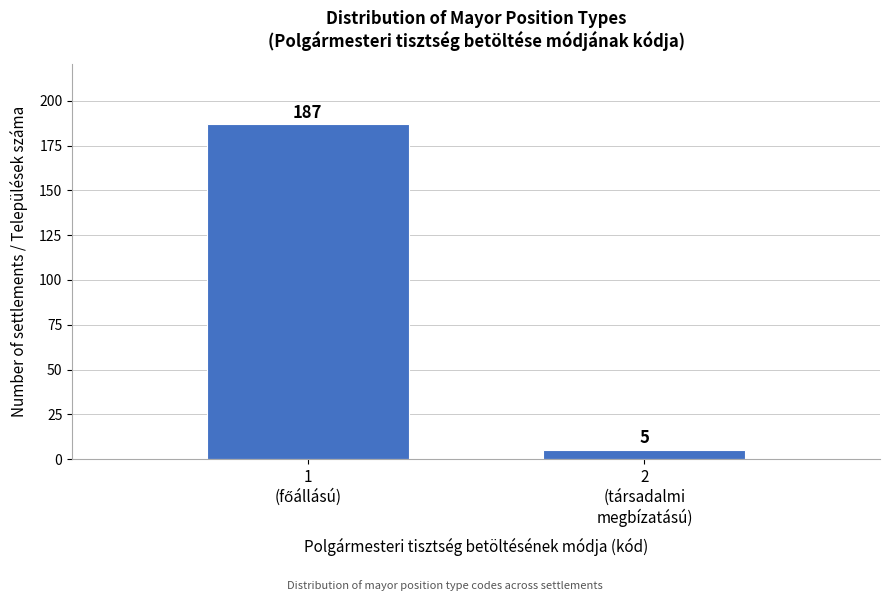

Reading left to right, extract all data points from this chart.

187	5